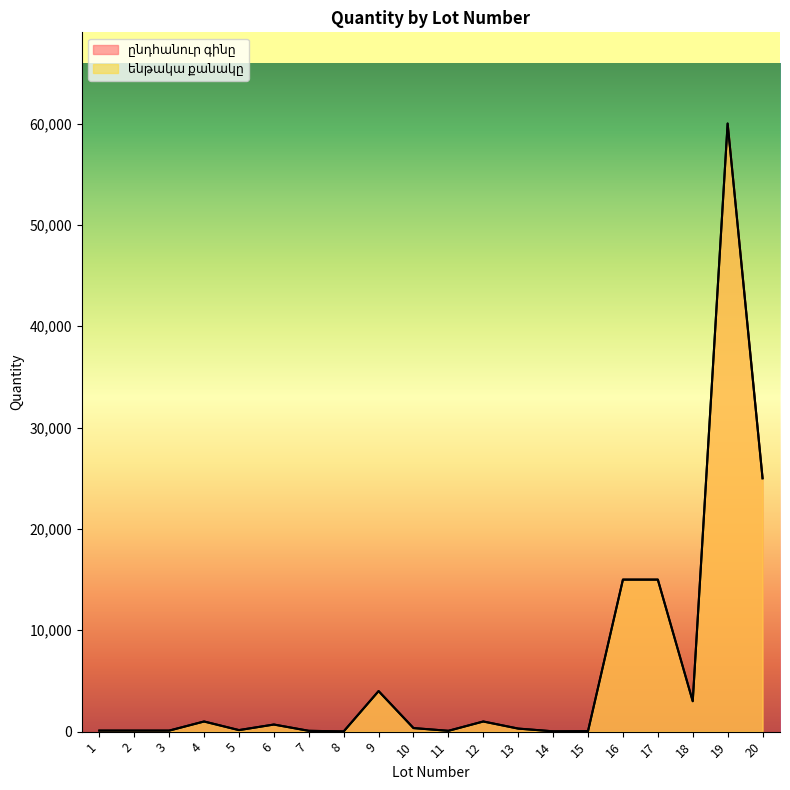

What is the minimum value for ընդհանուր գինը?

20